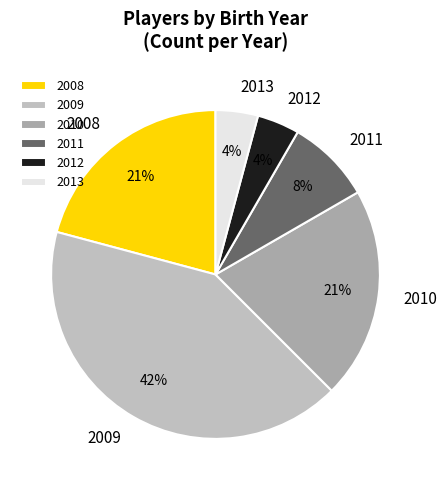

Which slice is the largest?

2009